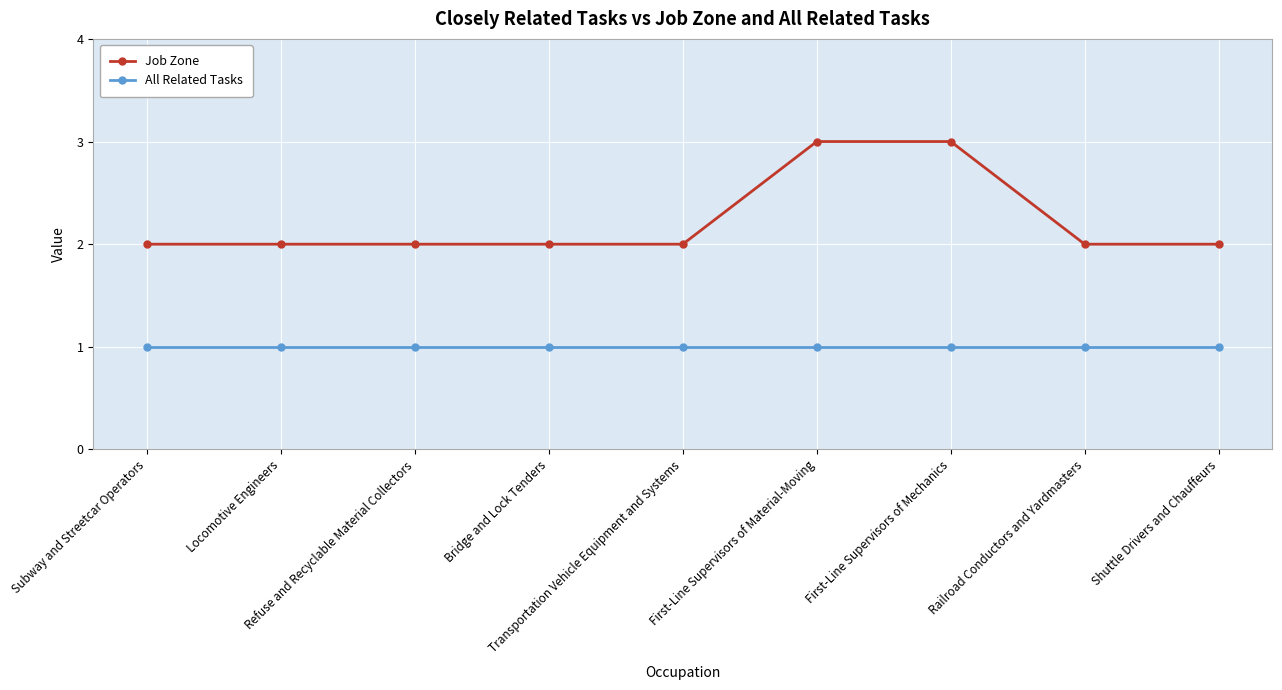

The value of All Related Tasks at First-Line Supervisors of Mechanics is 1. True or false?

True